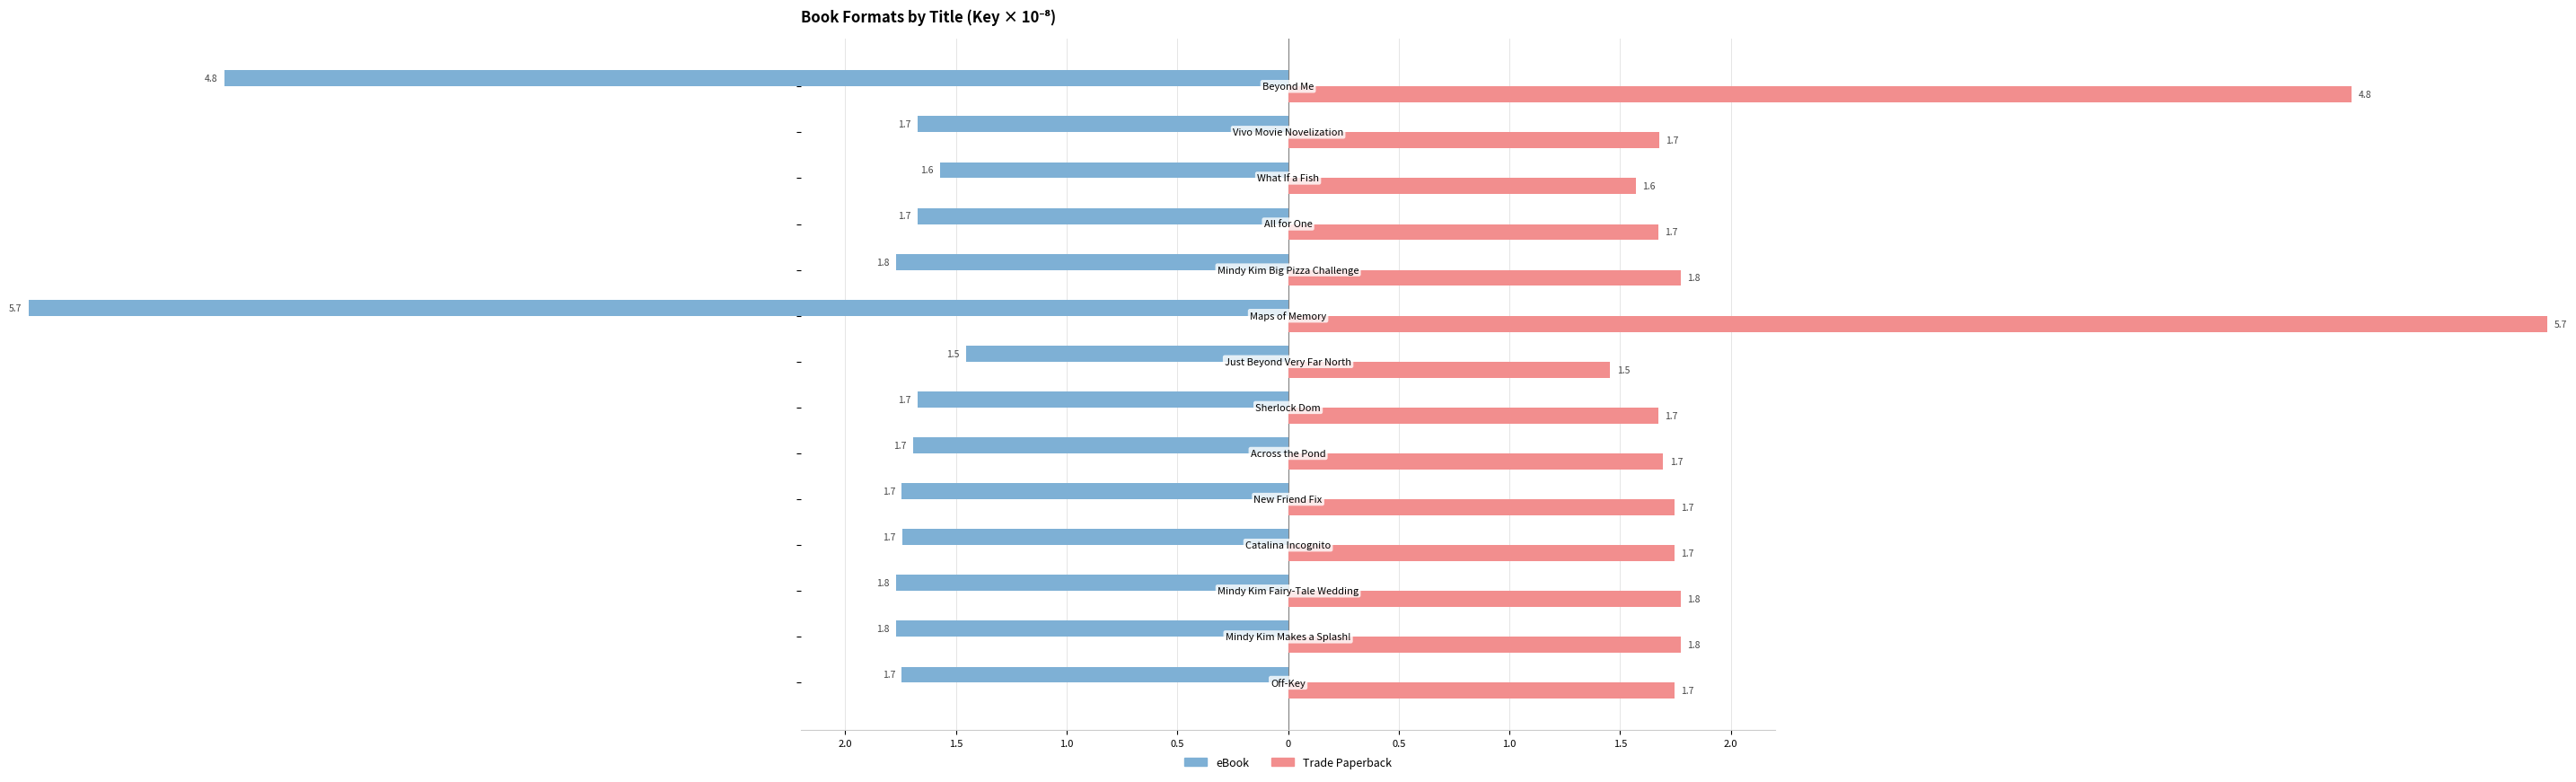

Are the bars grouped side by side (vs. stacked)?

Yes